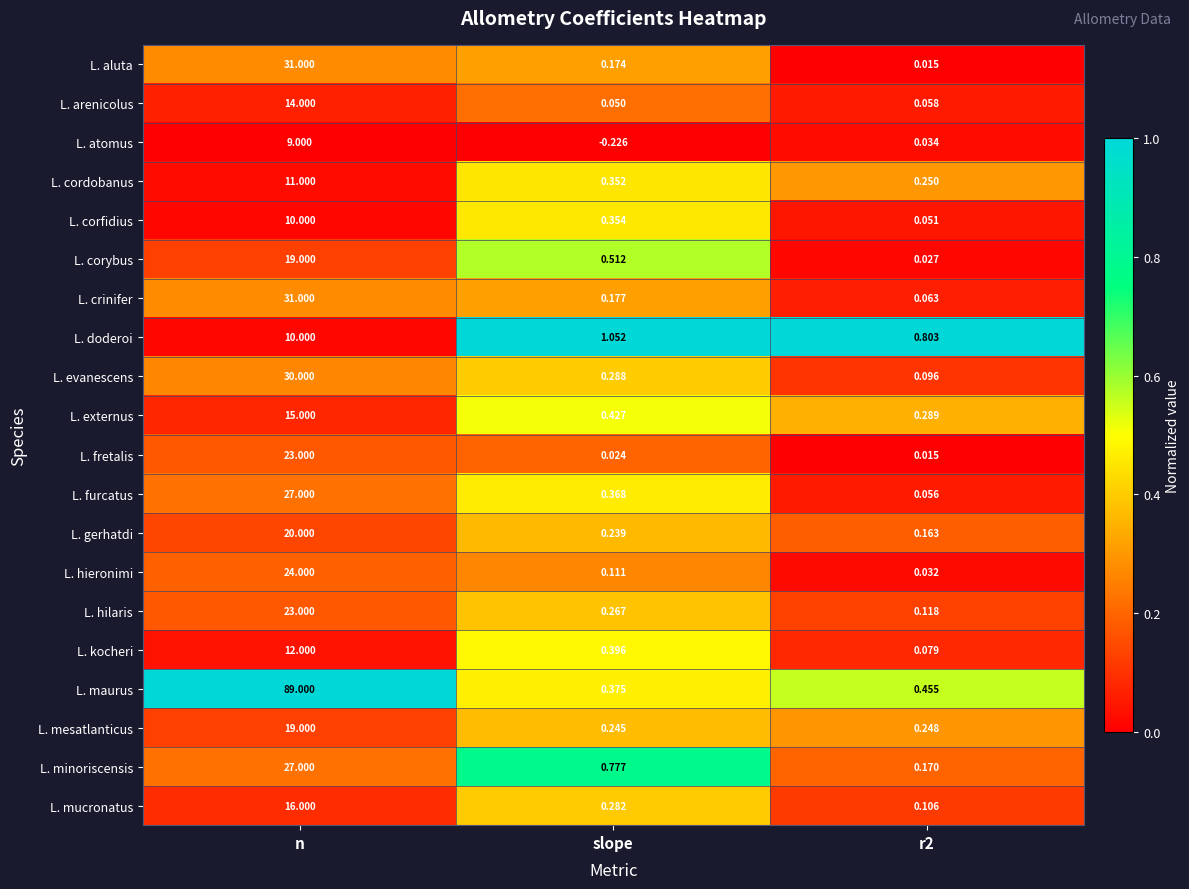

Which series has the widest spread of values?

L. maurus